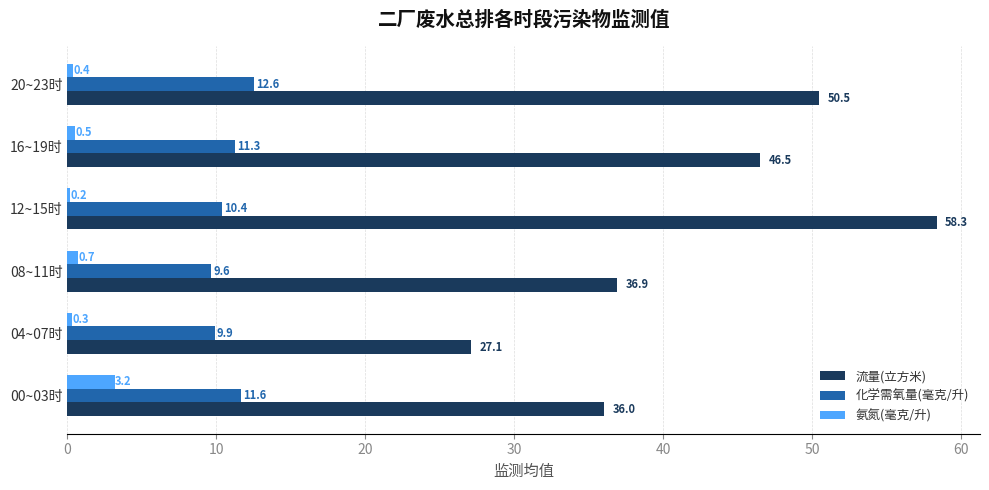

Which series has the largest total across all categories?

流量(立方米)